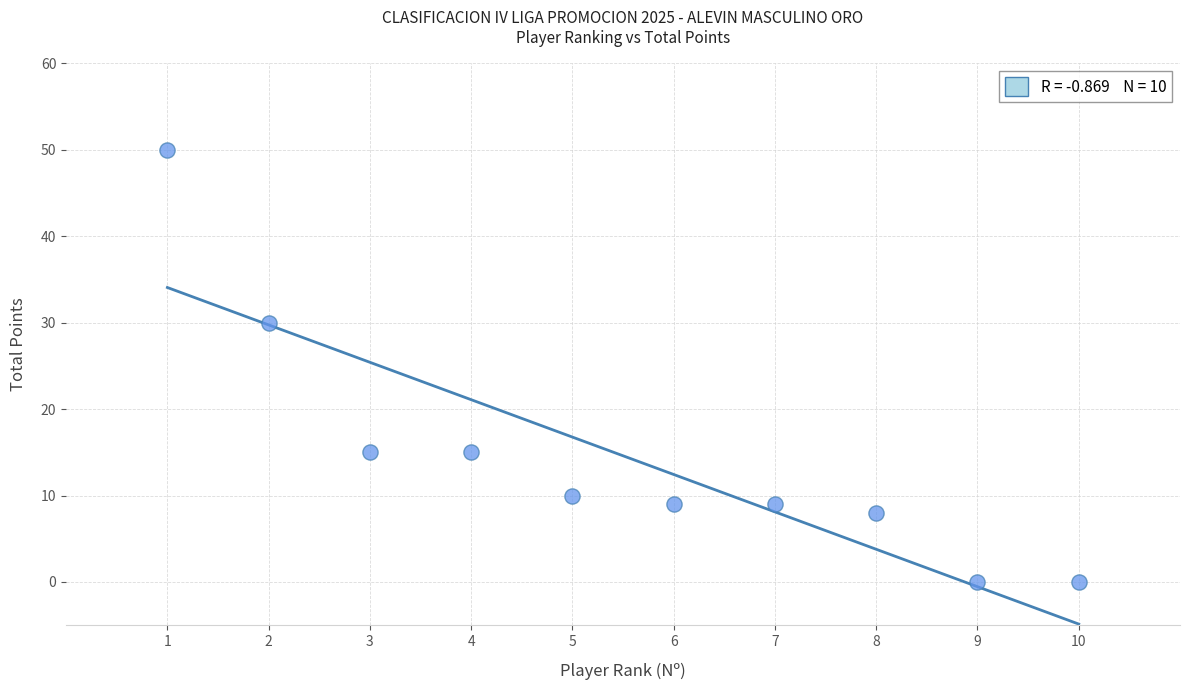

What Y value in the scatter plot is closest to 25?

30